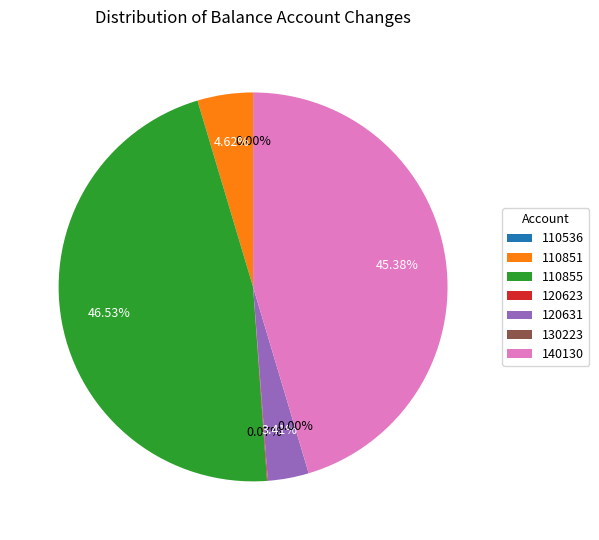

Is there any slice that represents more than half of the pie?

No